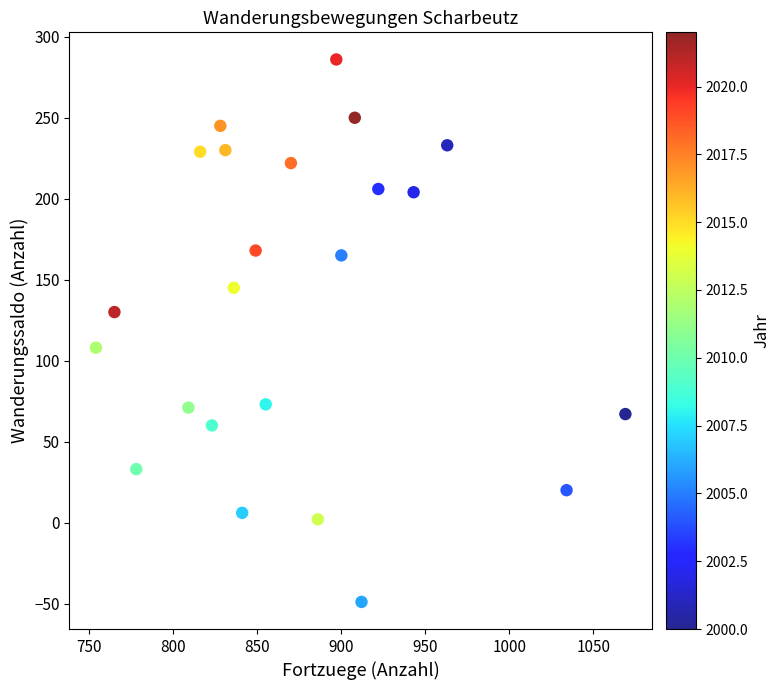

What is the range of X values (max minus min)?

315